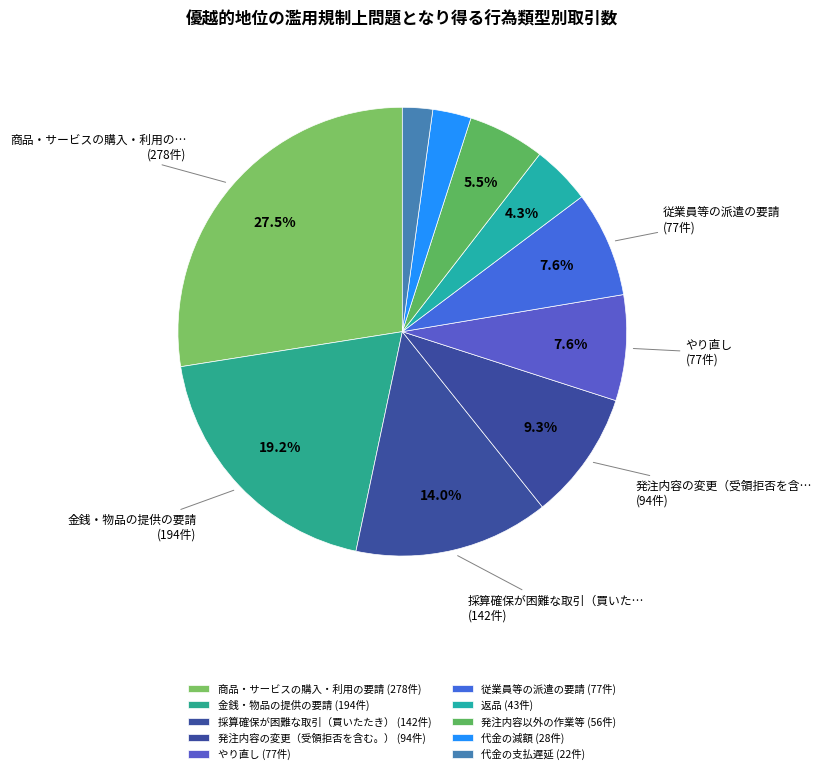

What is the ratio of the value at 発注内容以外の作業等 to the value at 代金の支払遅延?

2.5